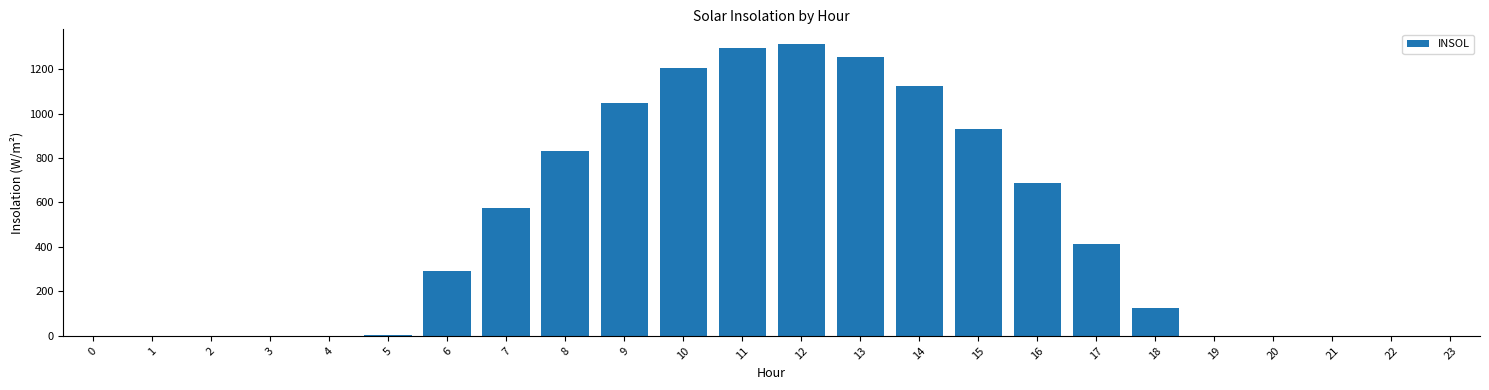

What is the sum of the values at 20 and 10?

1206.5